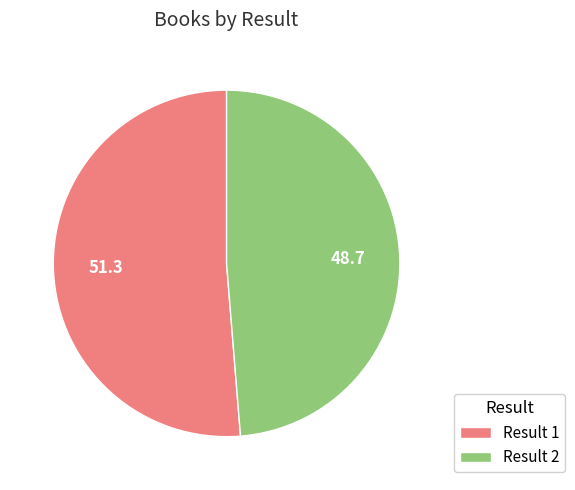

The Result 2 slice represents 56% of the pie. True or false?

False